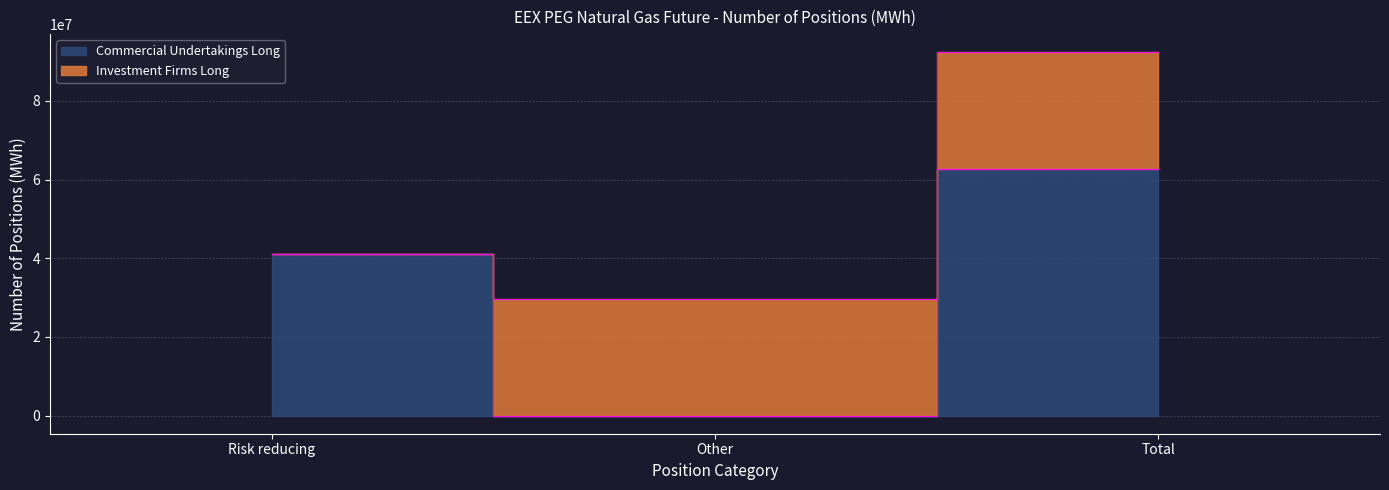

Reading left to right, what are all the values shown in this chart?

41072007	0	62765749